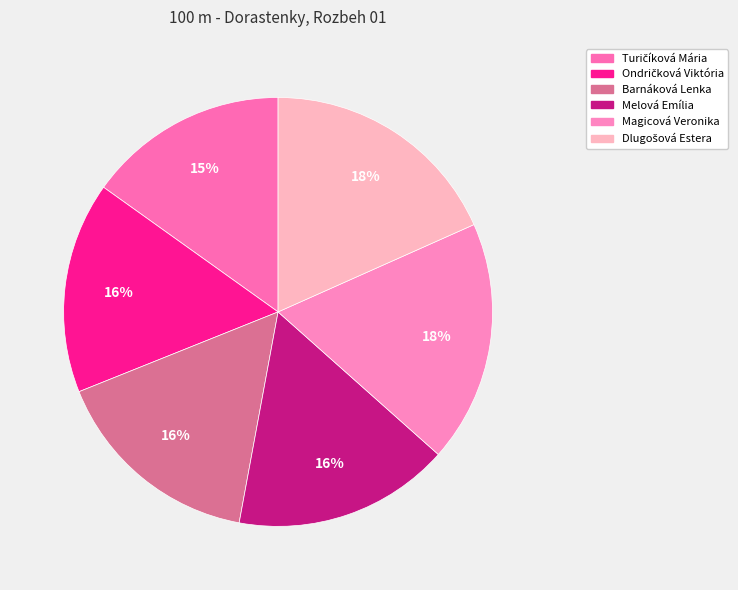

How many slices are in this pie chart?

6